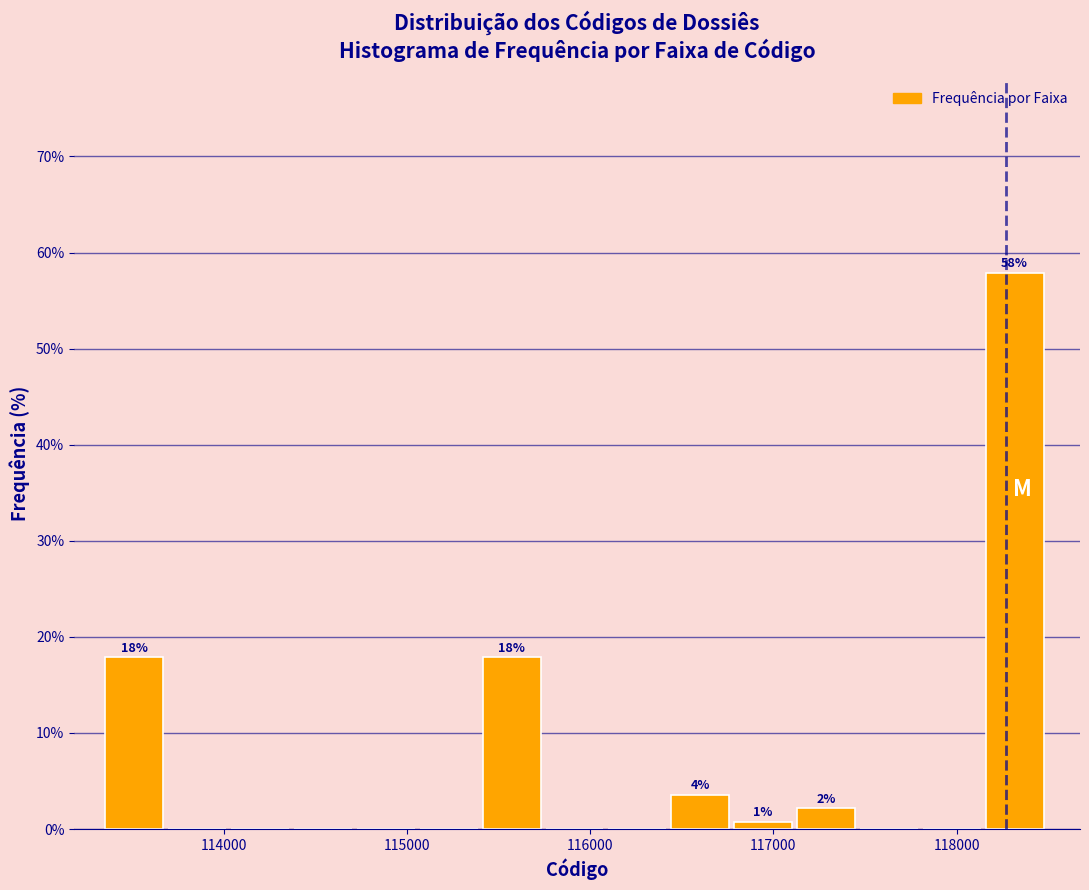

Around what value on the x-axis is the tallest bar? Give the approximate position of its centre, as read against the axis.

118300